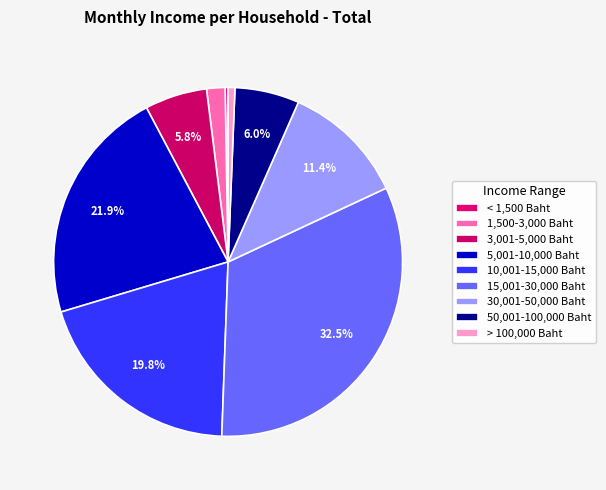

What is the total percentage of 5,001-10,000 Baht and 50,001-100,000 Baht?

27.9%